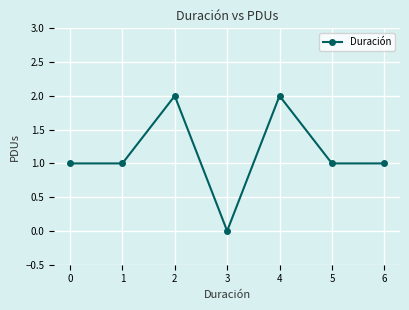

What is the sum of the values at 5 and 1?

2